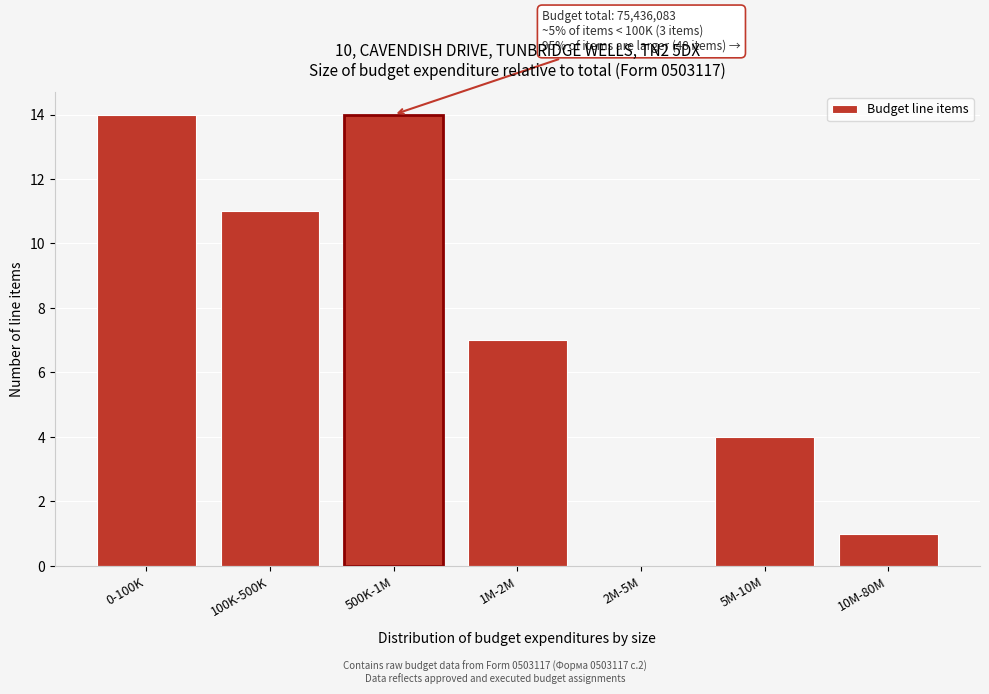

Reading left to right, transcribe all the data shown in this chart.

0-100K=14	100K-500K=11	500K-1M=14	1M-2M=7	2M-5M=0	5M-10M=4	10M-80M=1